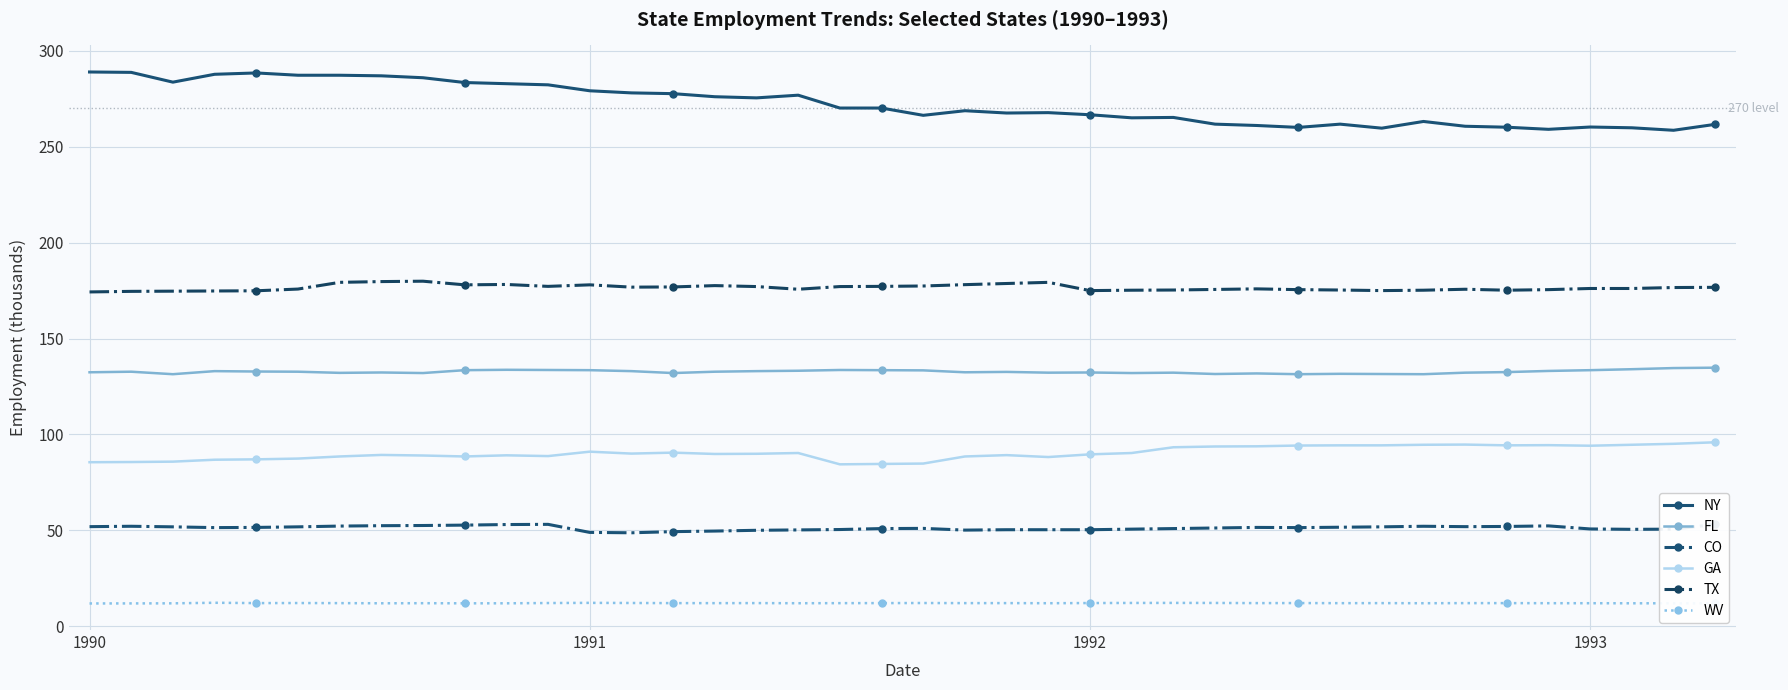

How many values in the FL series exceed 132?

30